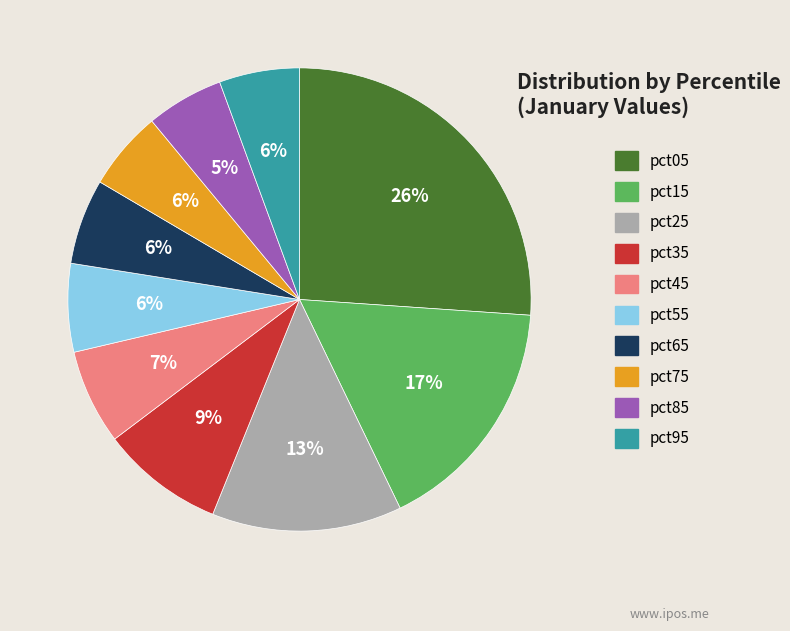

What percentage is the pct75 slice, to the nearest percent?

6%